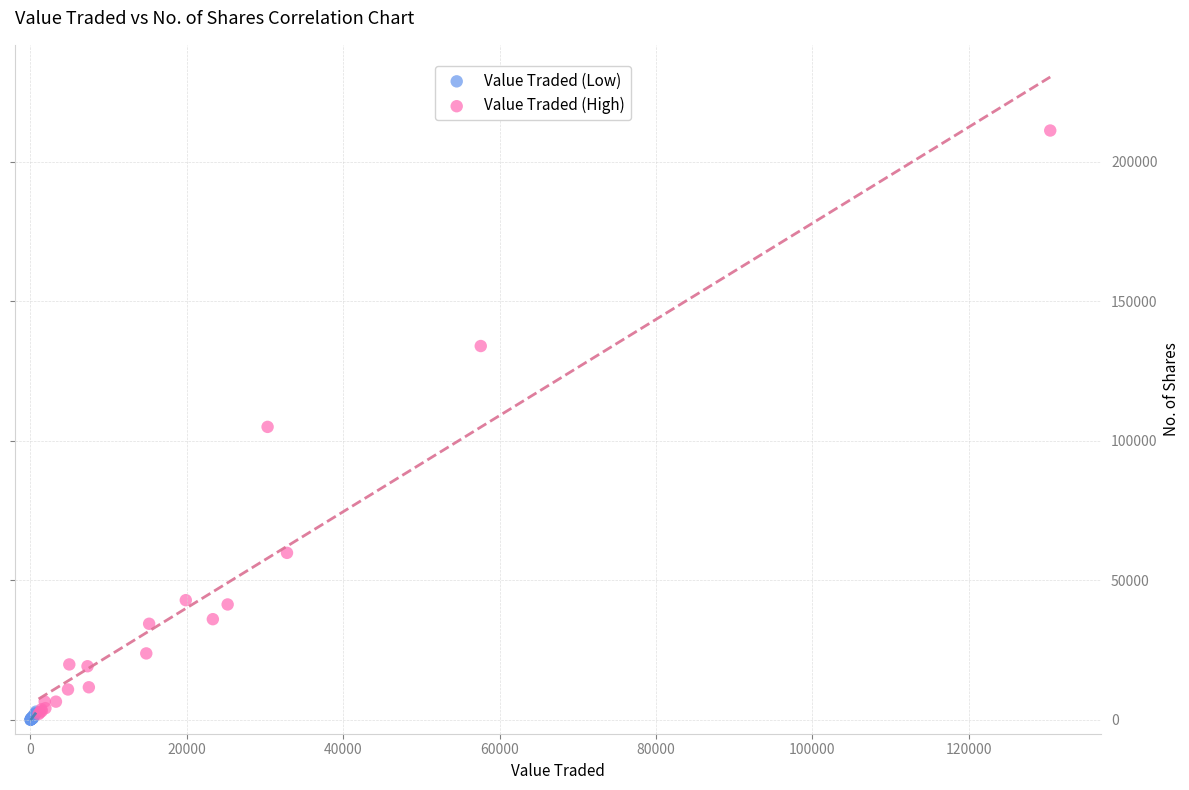

Which series contains the lowest Y value?

Value Traded (Low)